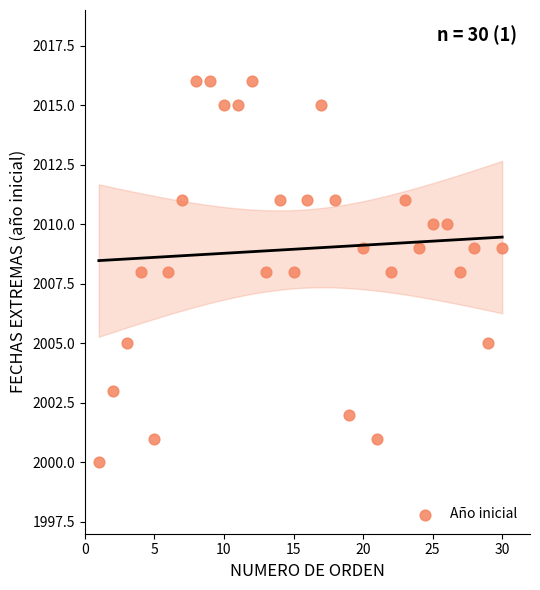

What is the range of X values (max minus min)?

29